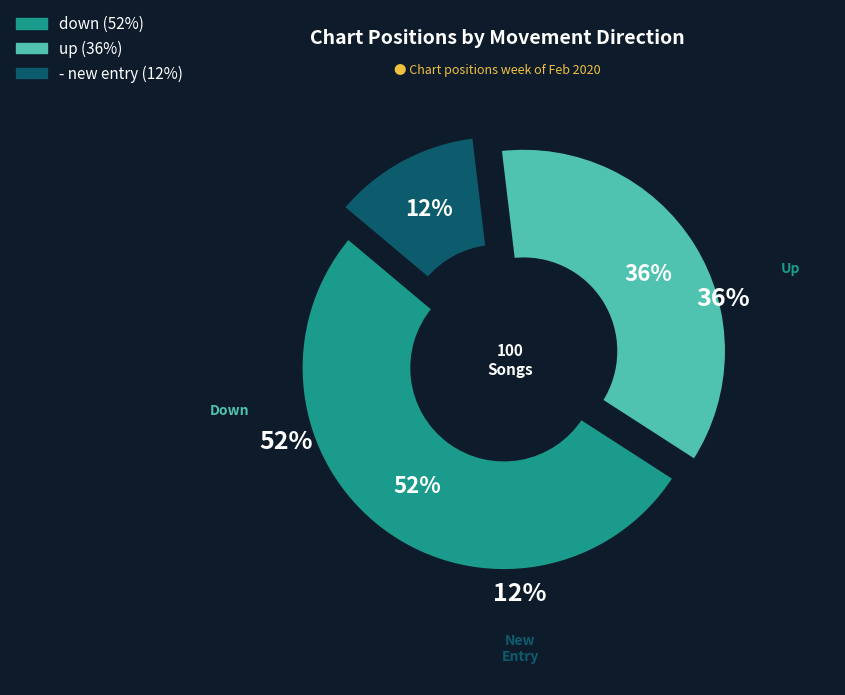

What is the total percentage of down and up?

88.0%